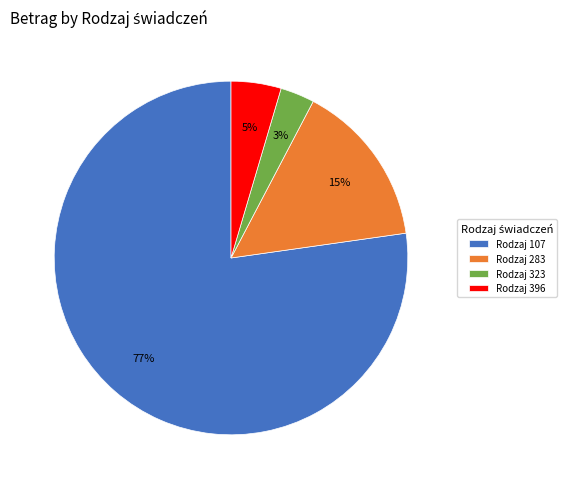

How many slices are in this pie chart?

4